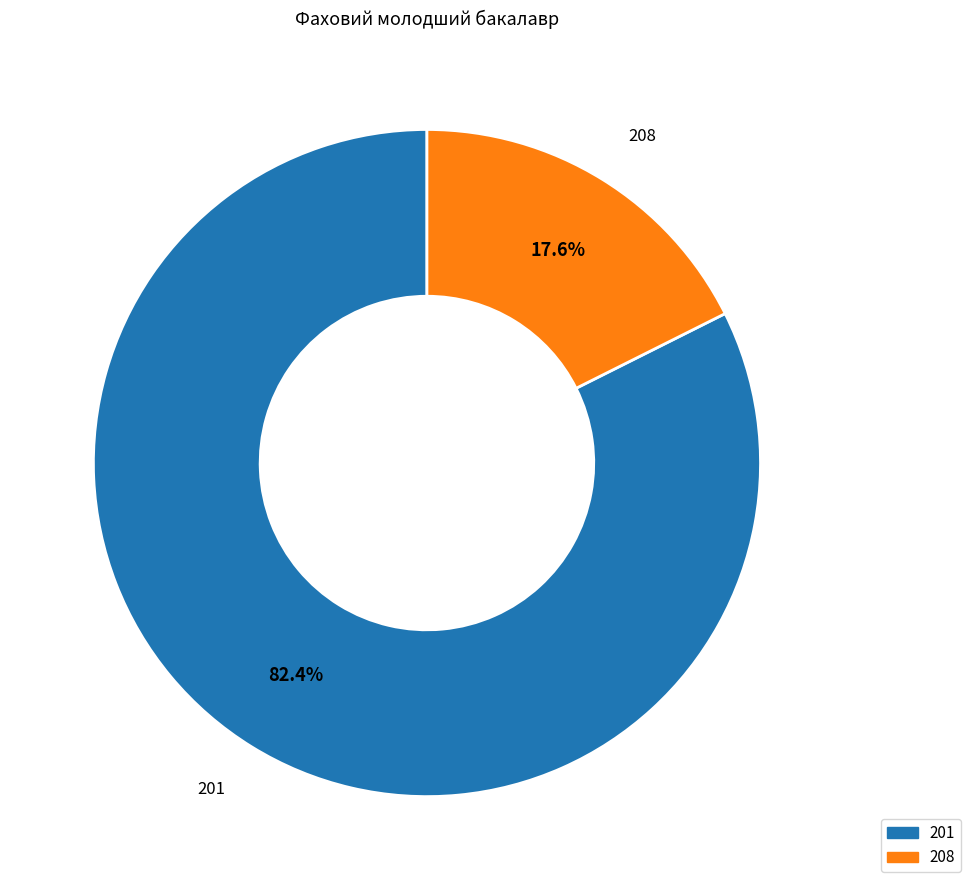

What is the ratio of the value at 201 to the value at 208?

4.7